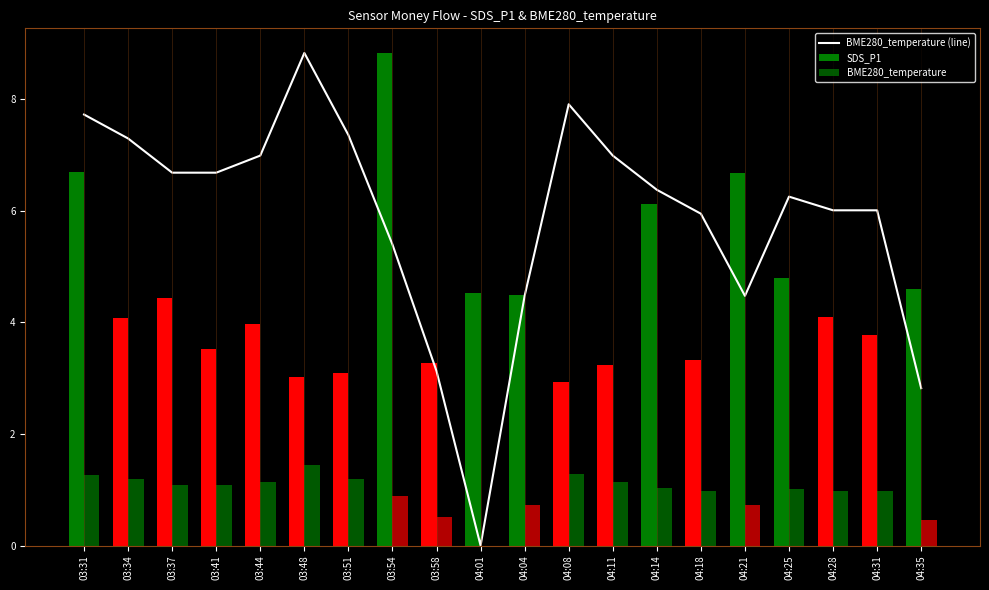

What is the sum of all values?

117.4